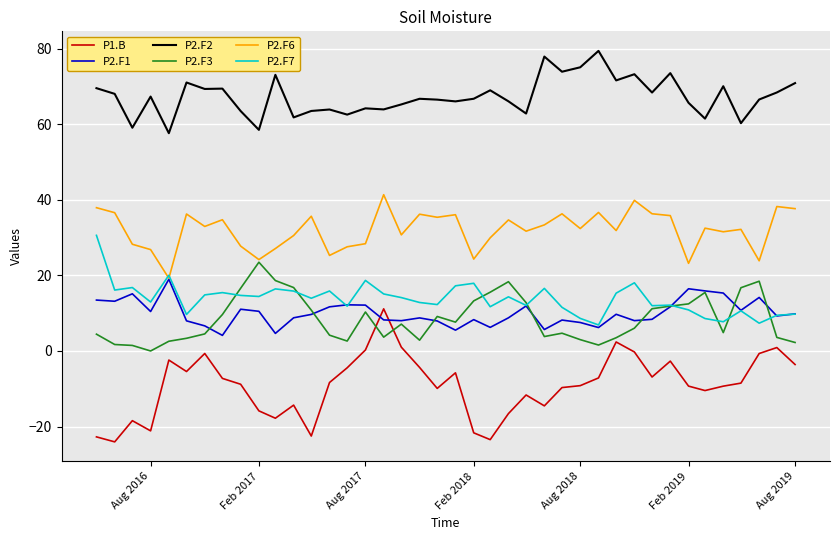

What is the maximum value shown in the chart?

79.4